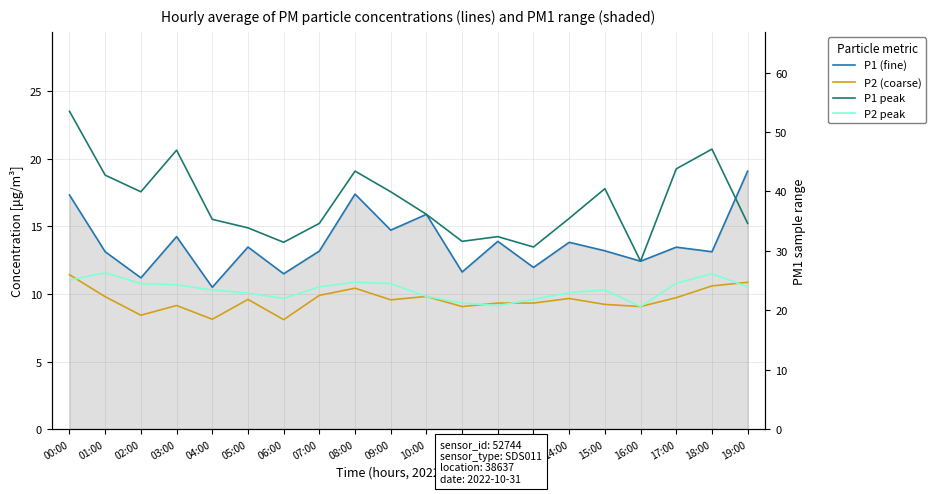

What is the label of the 16th point from the right?

04:00